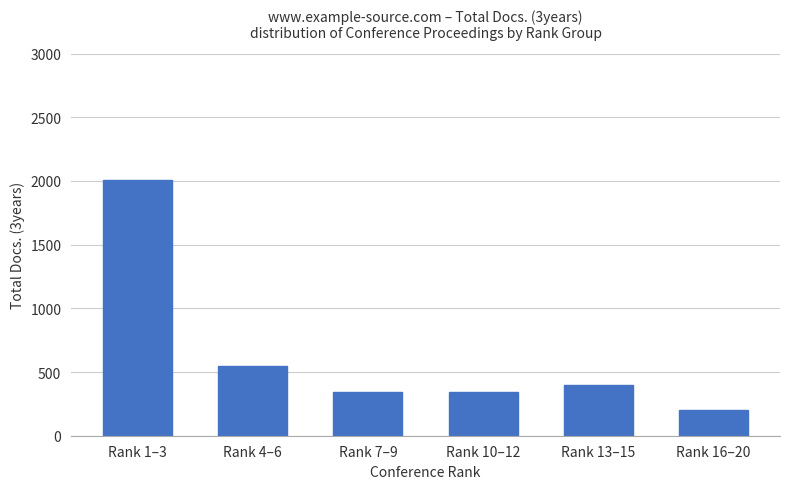

What is the sum of all values?

3845